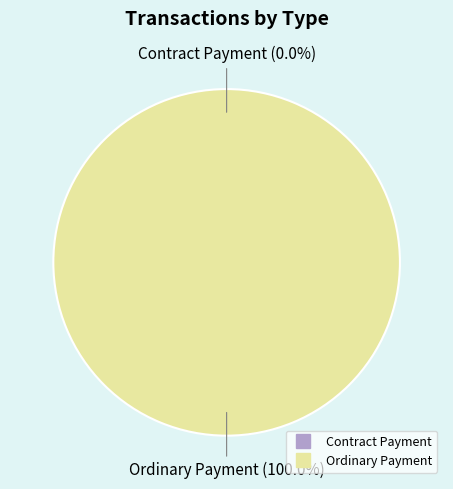

How much of the chart is everything except Contract Payment?

100.0%